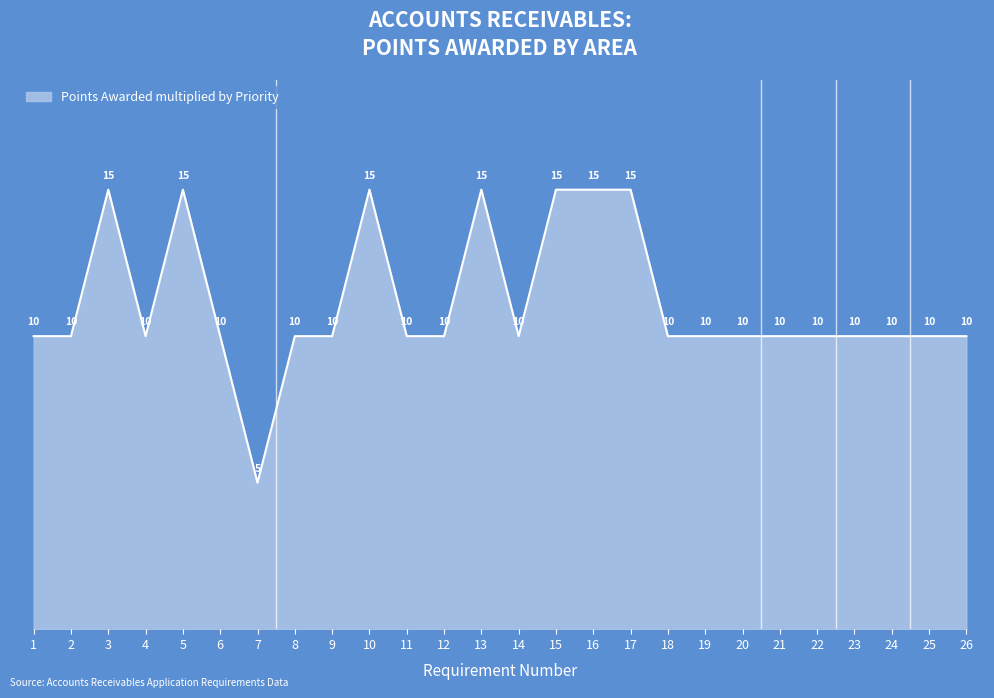

True or false: the data shows 10 at 24.

True